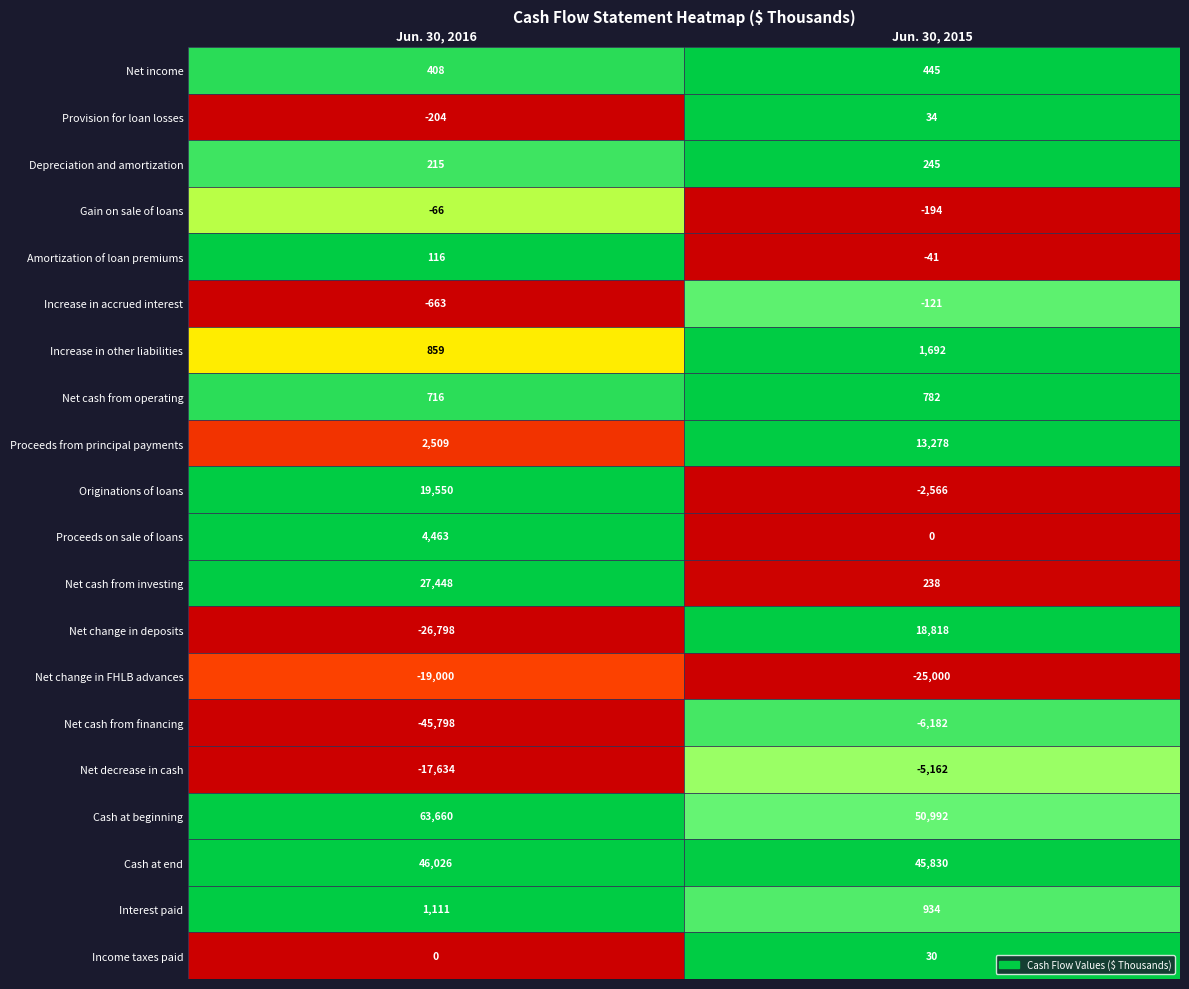

List the labels in order of Net cash from operating value, largest first.

Jun. 30, 2015, Jun. 30, 2016